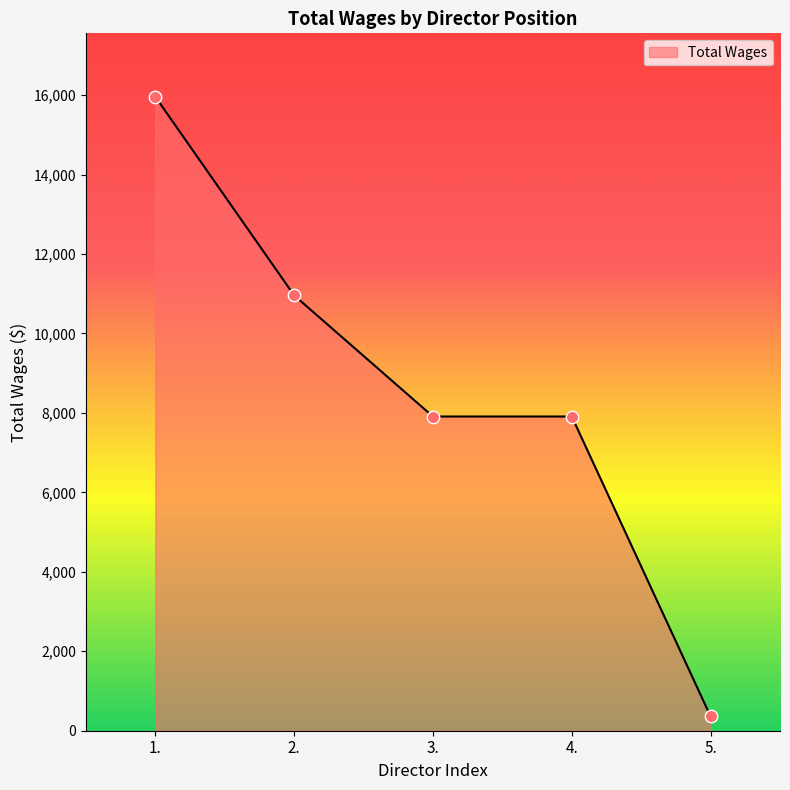

Which has a higher value, 4. or 5.?

4.